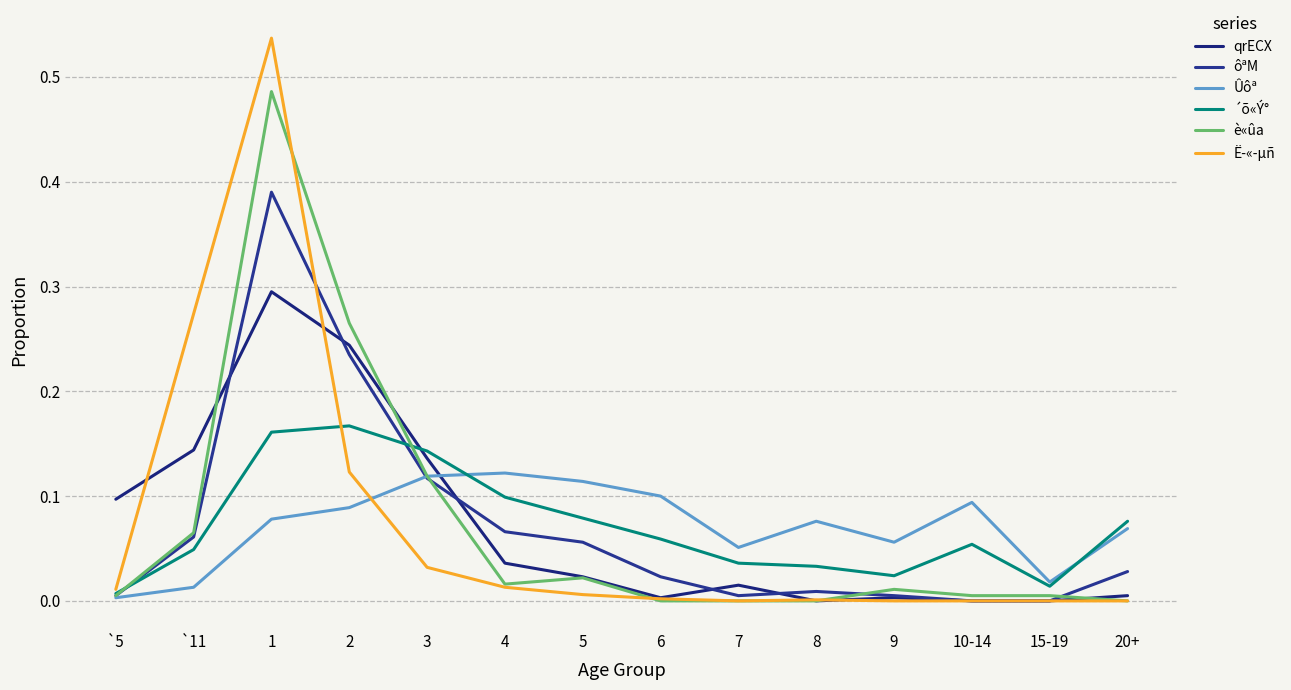

Reading left to right, what are all the values shown in this chart?

qrECX: 0.1	0.1	0.3	0.2	0.1	0.0	0.0	0.0	0.0	0.0	0.0	0.0	0.0	0.0
ôªM: 0.0	0.1	0.4	0.2	0.1	0.1	0.1	0.0	0.0	0.0	0.0	0.0	0.0	0.0
Ûôª: 0.0	0.0	0.1	0.1	0.1	0.1	0.1	0.1	0.1	0.1	0.1	0.1	0.0	0.1
´õ«Ý°: 0.0	0.0	0.2	0.2	0.1	0.1	0.1	0.1	0.0	0.0	0.0	0.1	0.0	0.1
è«ûa: 0.0	0.1	0.5	0.3	0.1	0.0	0.0	0.0	0.0	0.0	0.0	0.0	0.0	0.0
Ë­«­µñ: 0.0	0.3	0.5	0.1	0.0	0.0	0.0	0.0	0.0	0.0	0.0	0.0	0.0	0.0